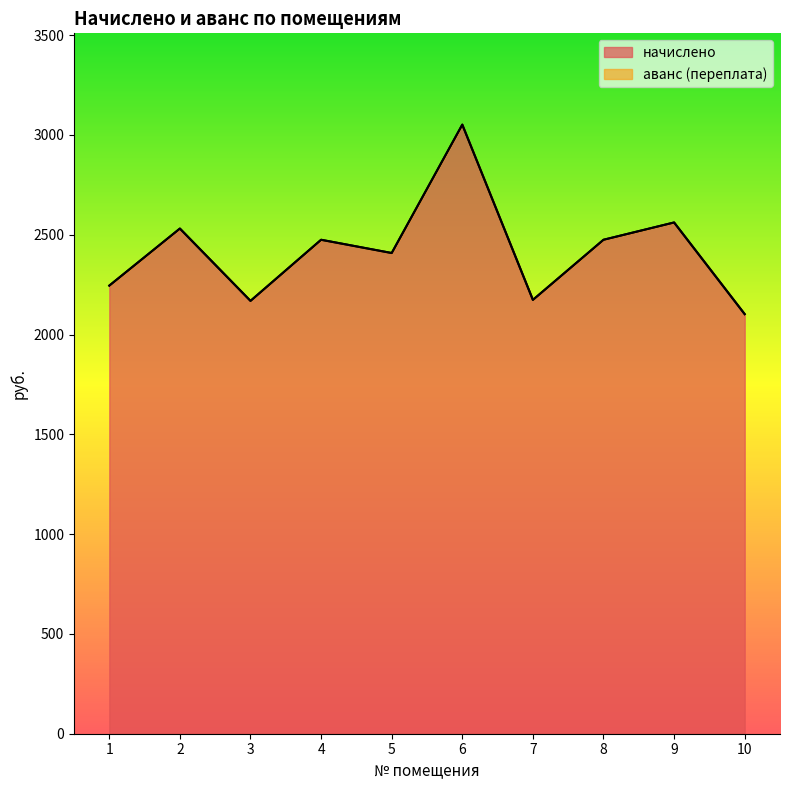

Does the chart display data point markers on the line(s)?

No